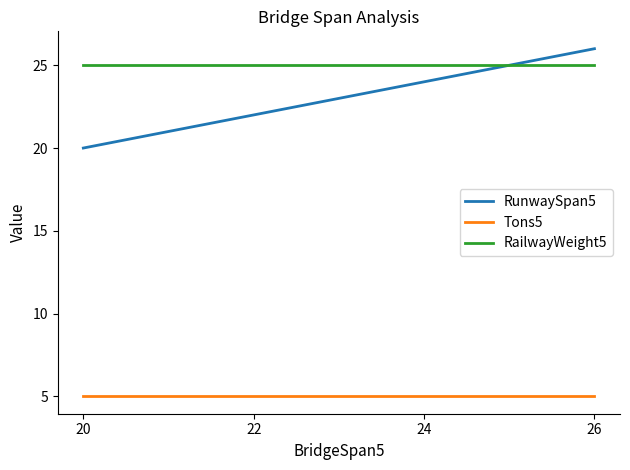

True or false: Tons5 has a value of 5 at 22.

True